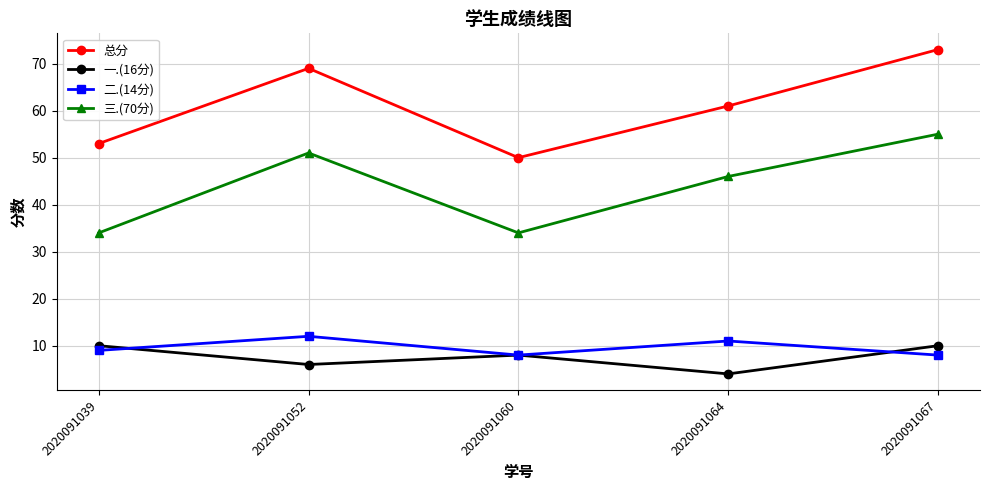

The value of 一.(16分) at 2020091039 is 10. True or false?

True